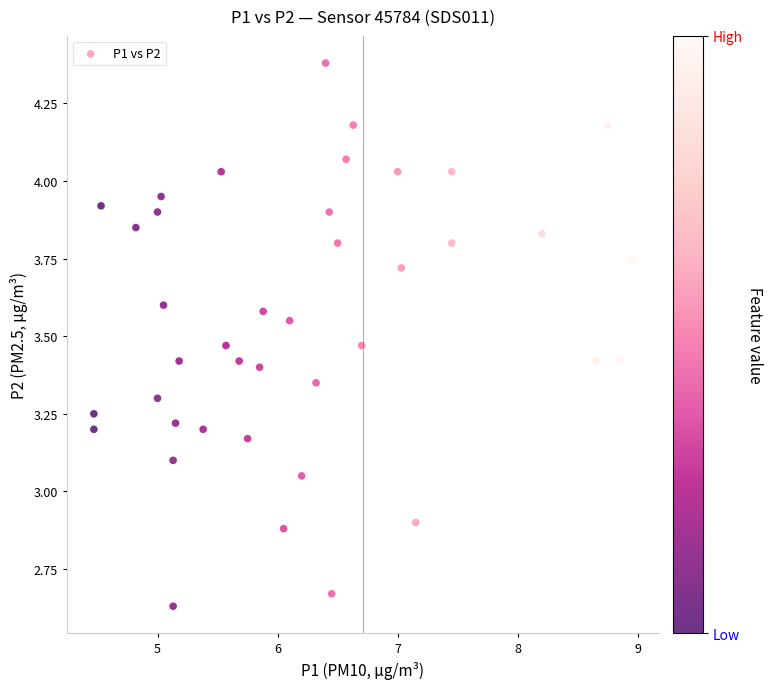

What is the range of X values (max minus min)?

4.5